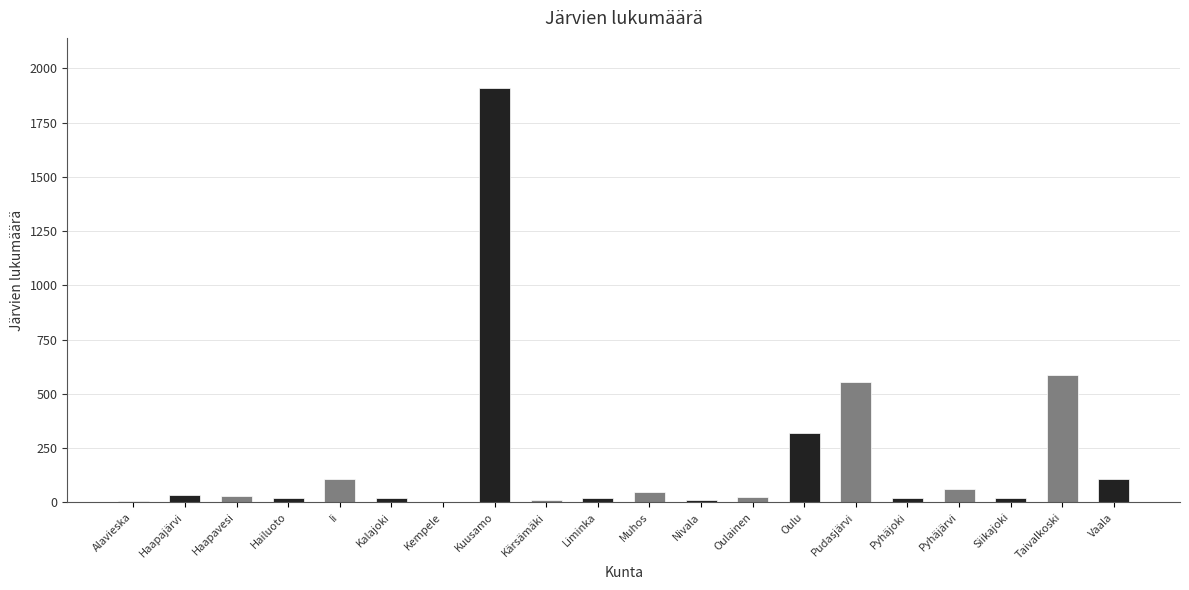

Between Pyhäjärvi and Pyhäjoki, which is larger?

Pyhäjärvi